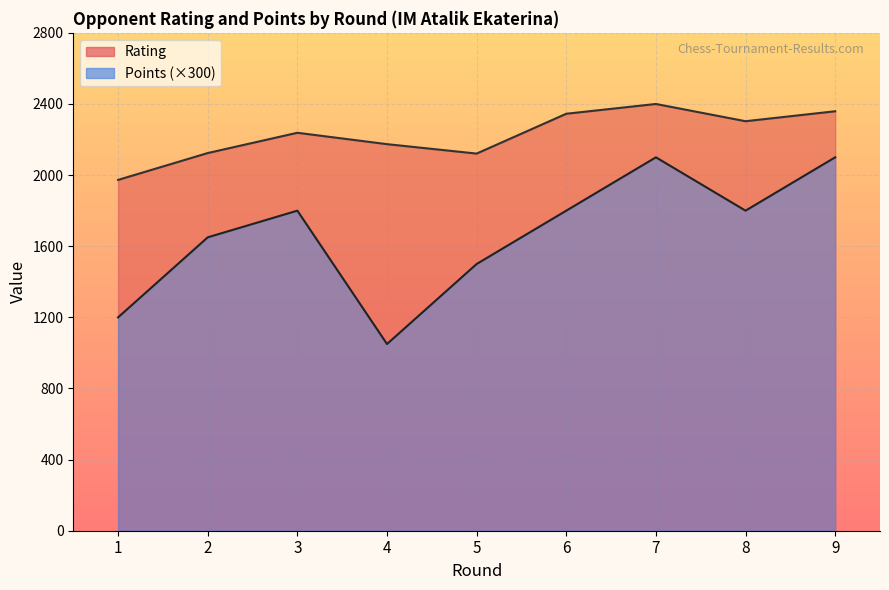

How many lines are shown in the chart?

2